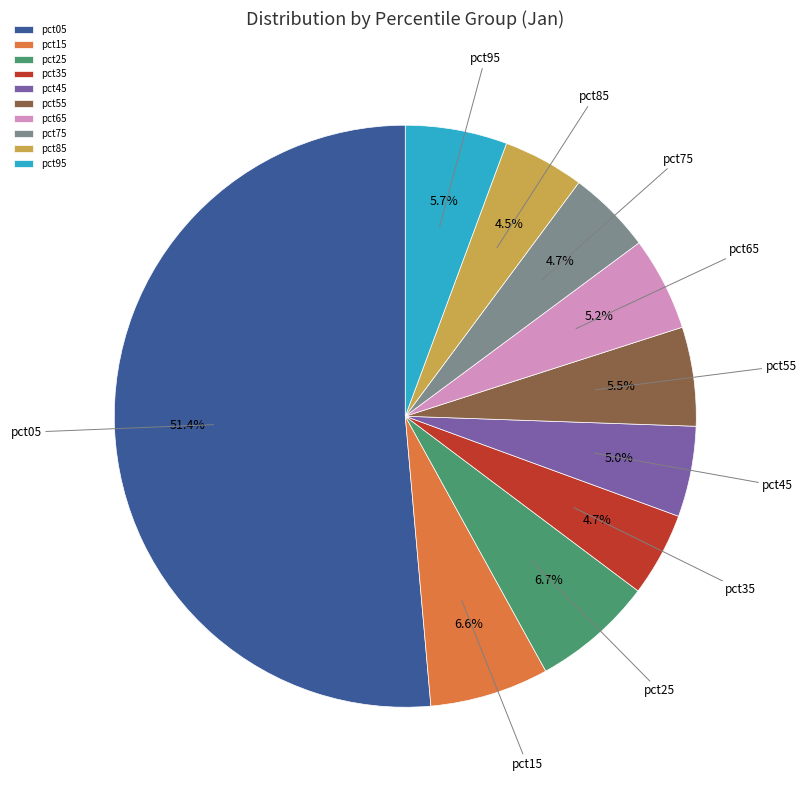

To the nearest percent, what is the difference between the pct15 and pct65 slice percentages?

1%